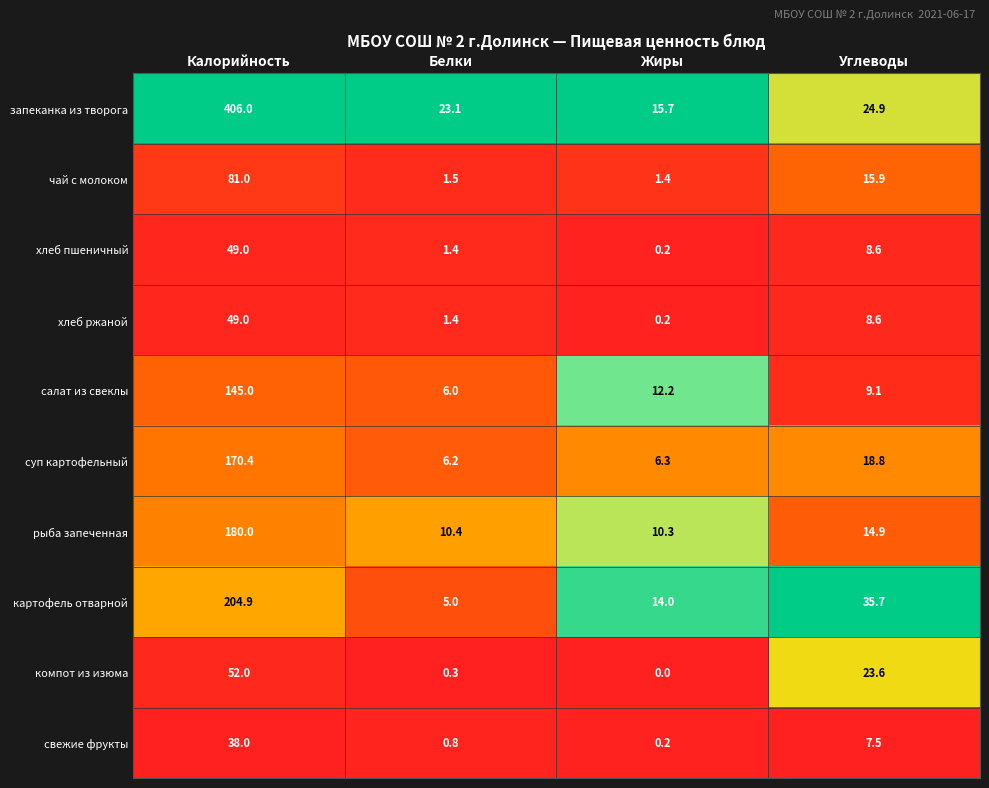

Which series has the widest spread of values?

запеканка из творога